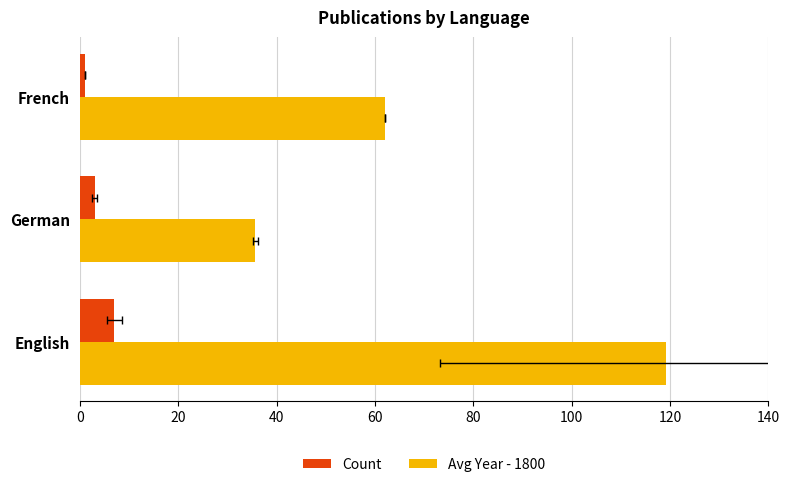

Is it true that Avg Year - 1800 equals 119.1 at 0?

True